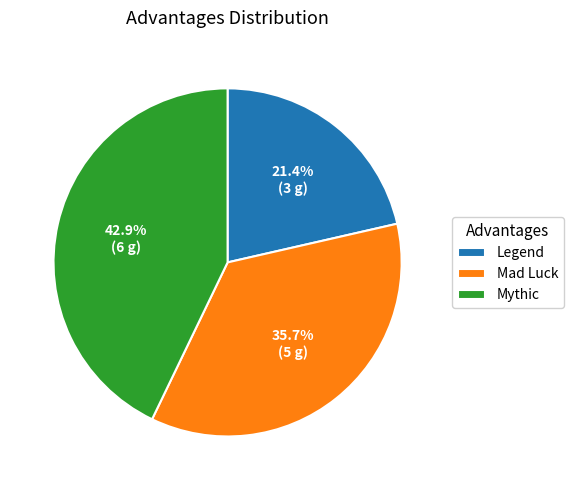

Count the number of slices in the pie.

3